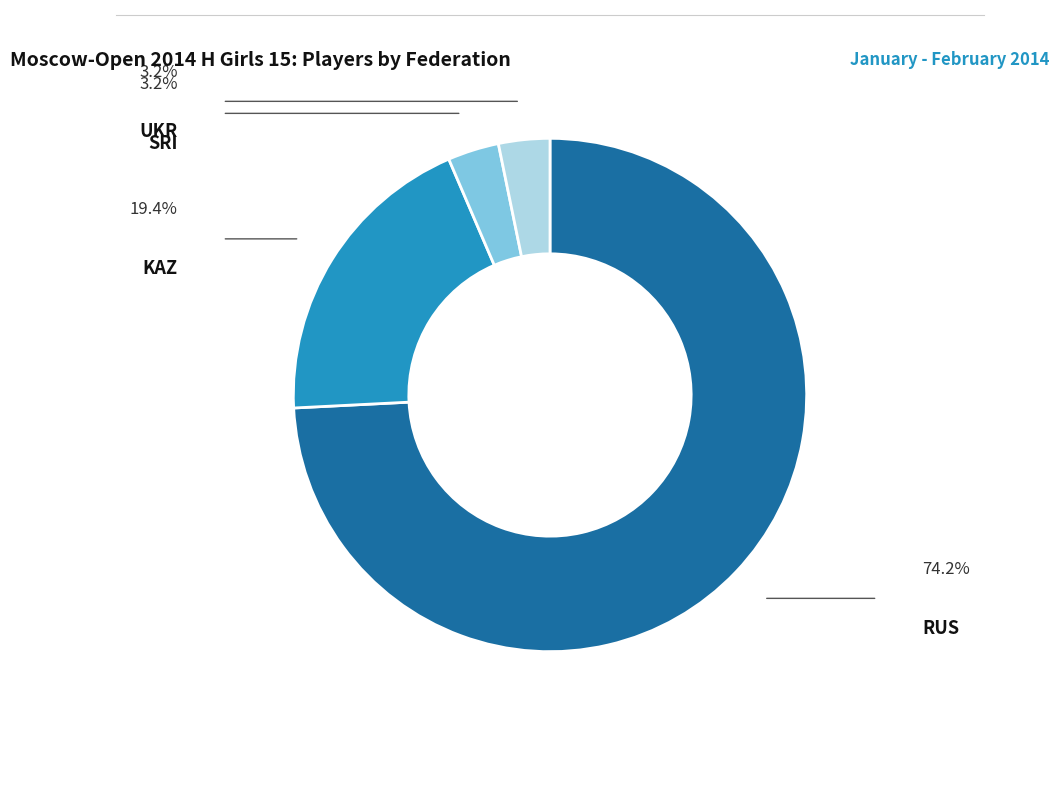

Is UKR the majority of the pie?

No